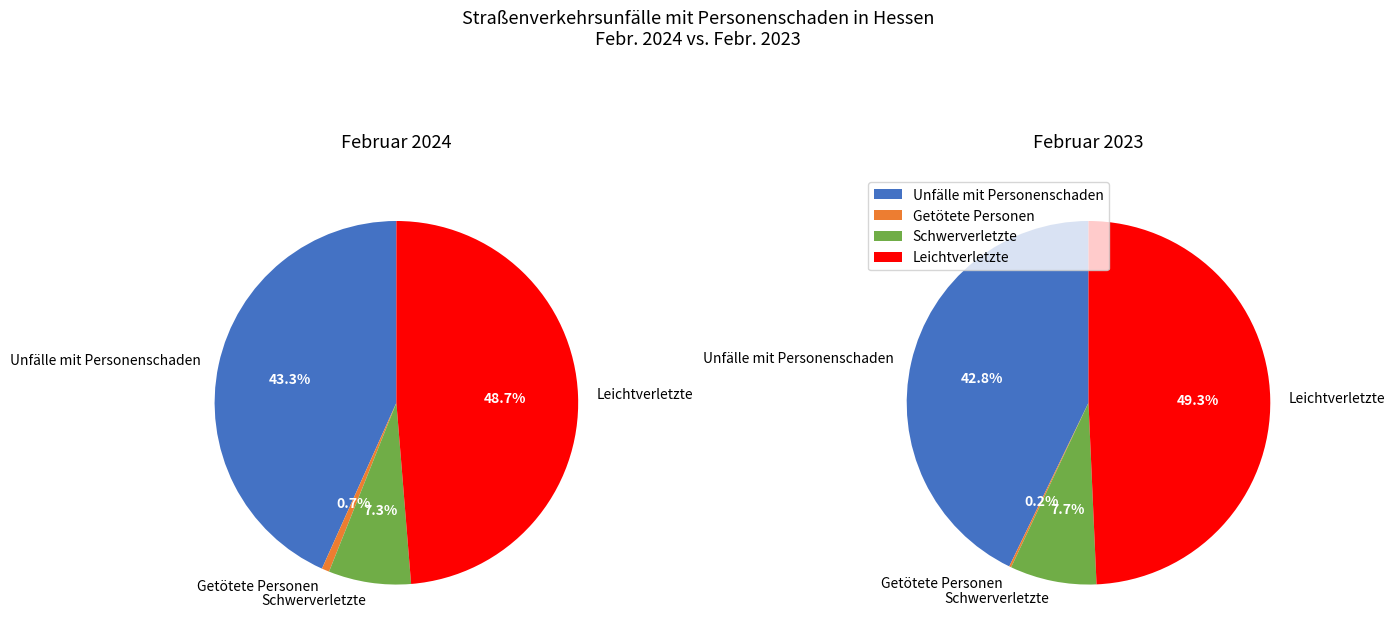

To the nearest percent, what is the difference between the Schwerverletzte and Getötete Personen slice percentages?

7%